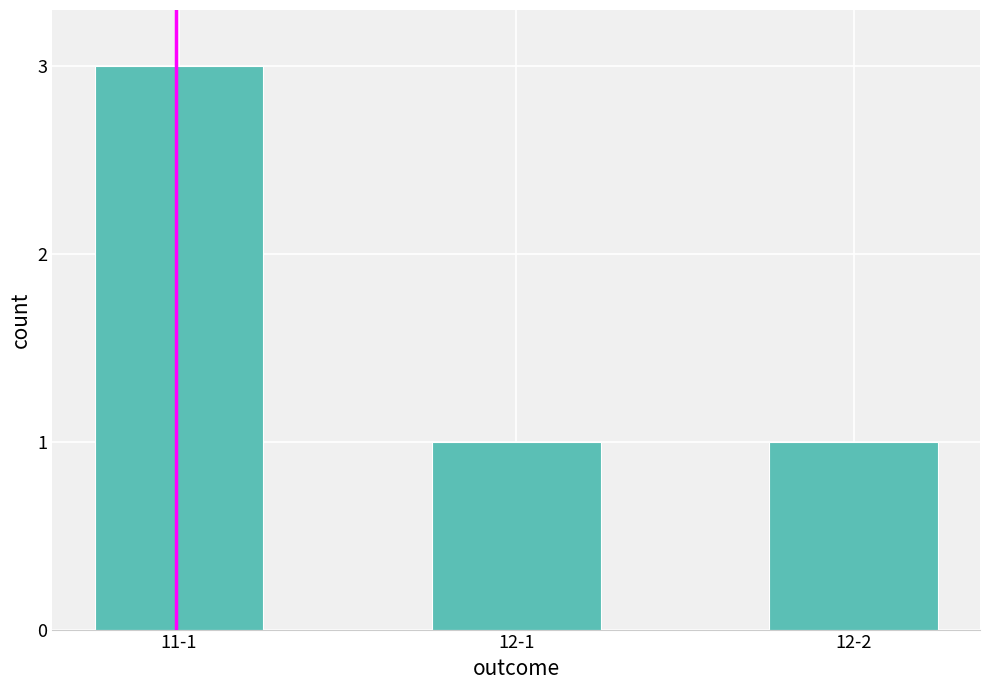

What is the label of the 2nd bar from the left?

12-1